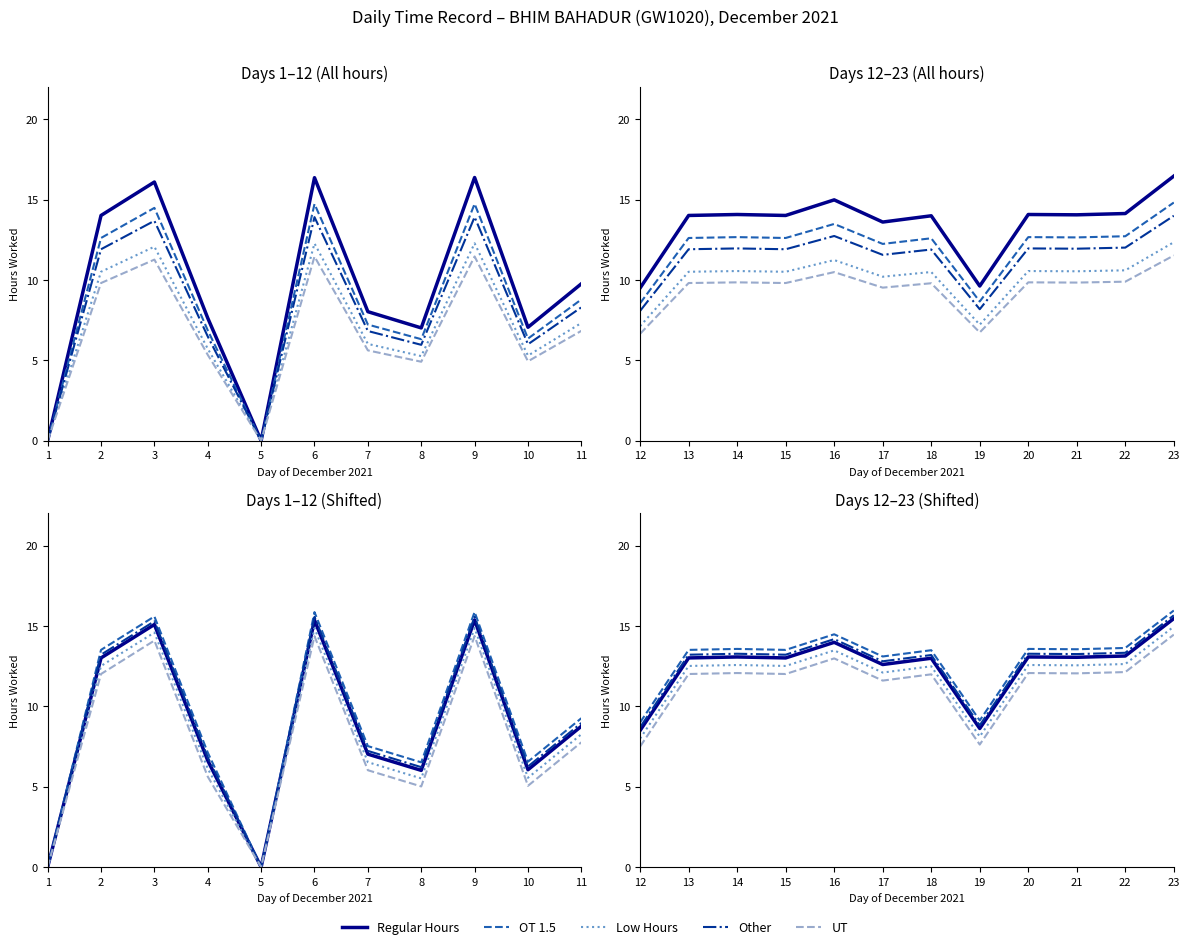

Does the chart have visible grid lines?

No